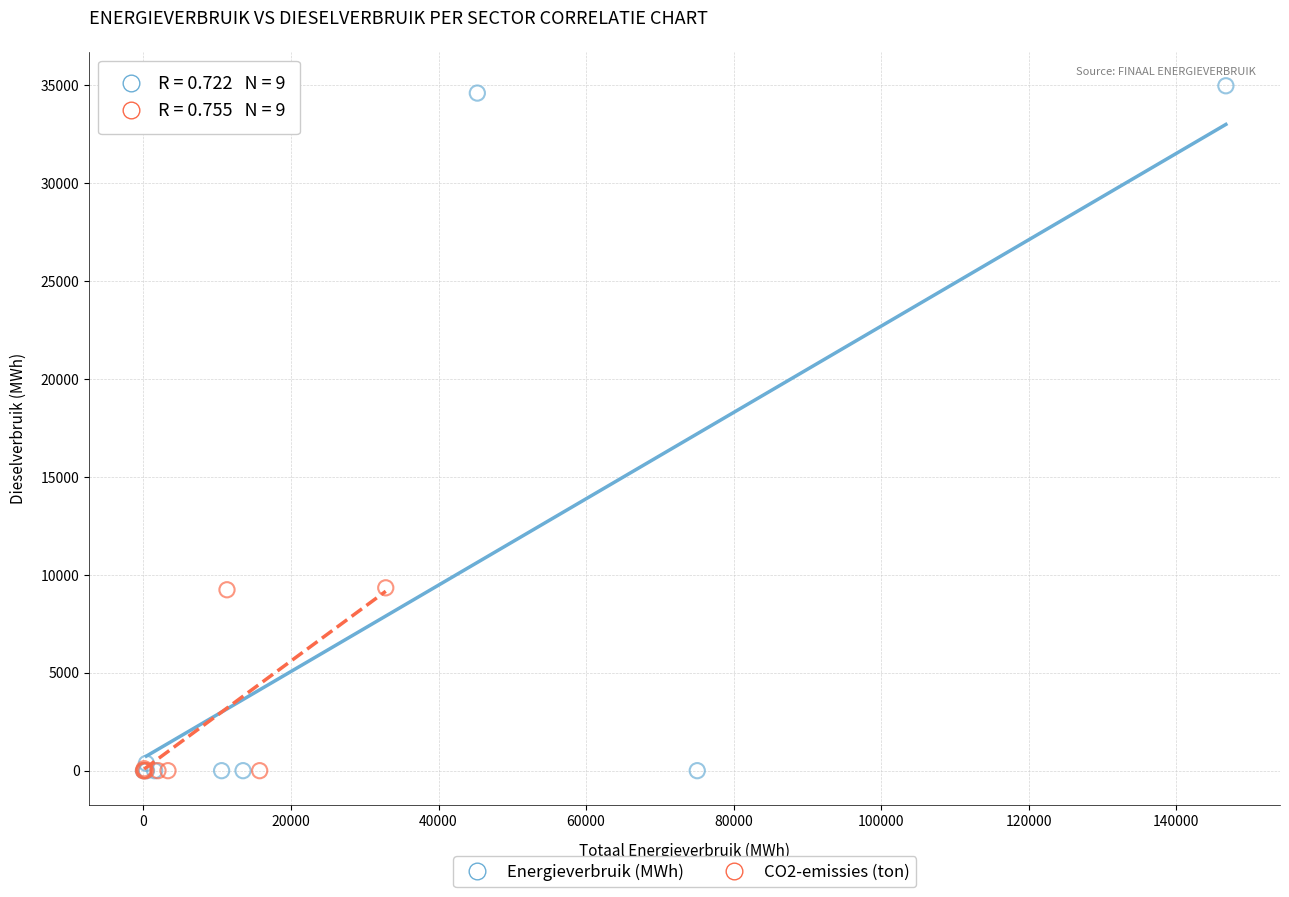

What are all the series names shown in the legend?

Energieverbruik (MWh), CO2-emissies (ton)